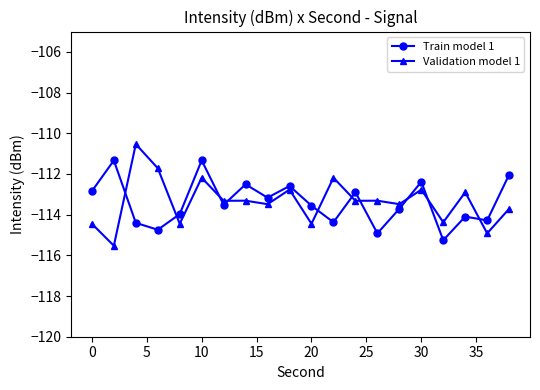

In Train model 1, how many points are lower than both neighbors (excluding endpoints)?

7